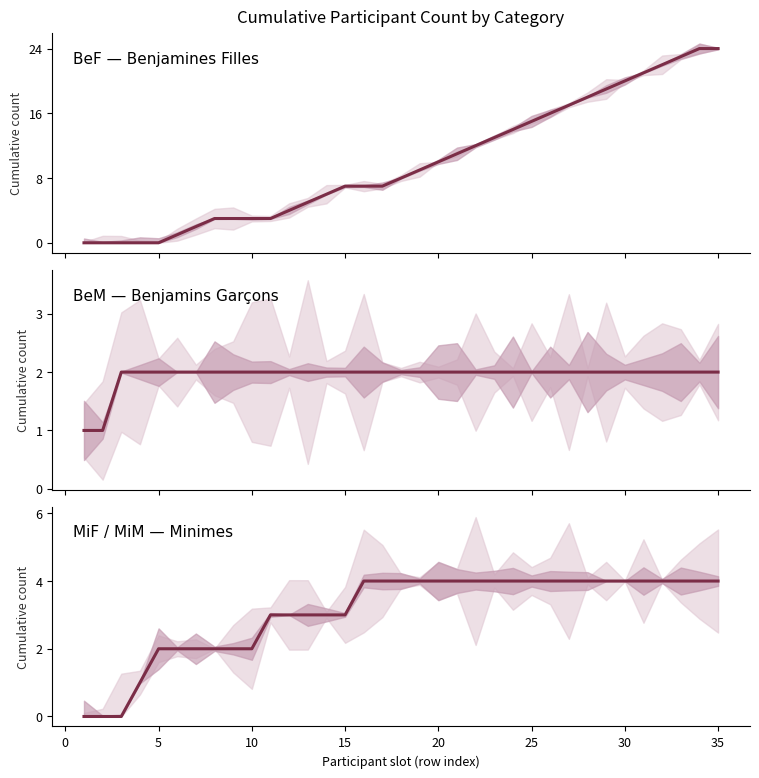

What is the maximum value for BeF count?

24